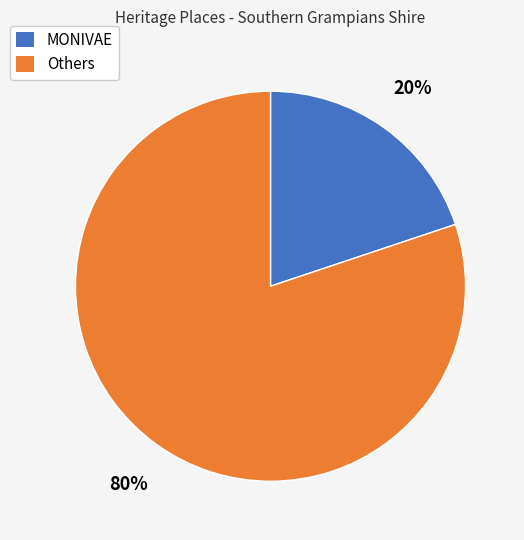

How many segments does this pie chart have?

2